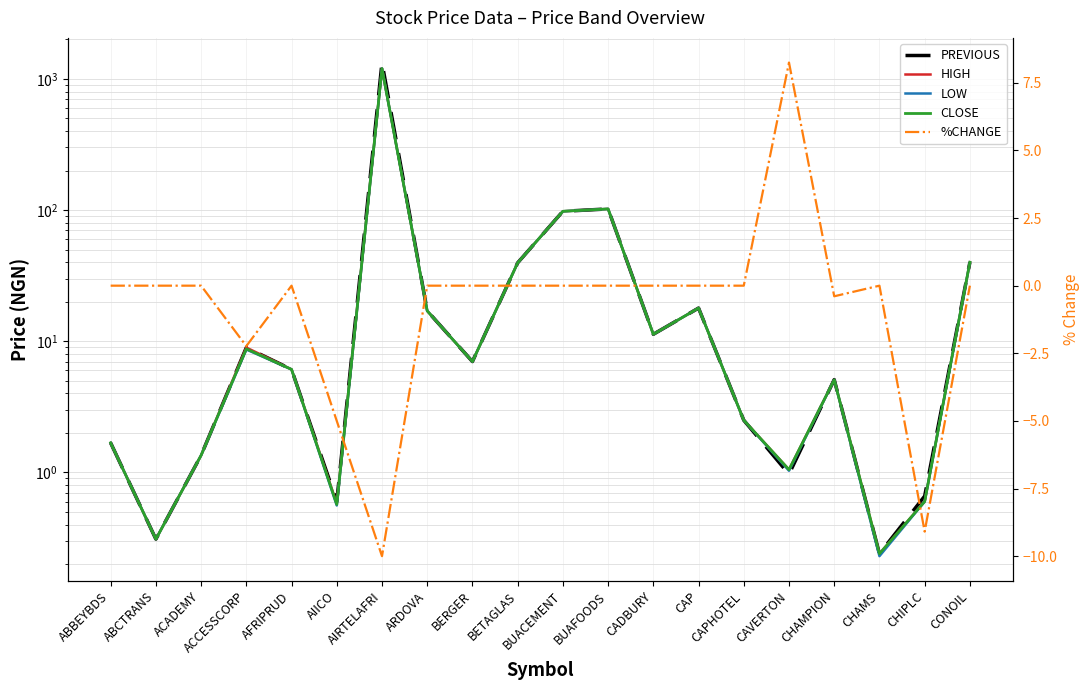

Which has a higher value, ARDOVA or CHIPLC?

ARDOVA